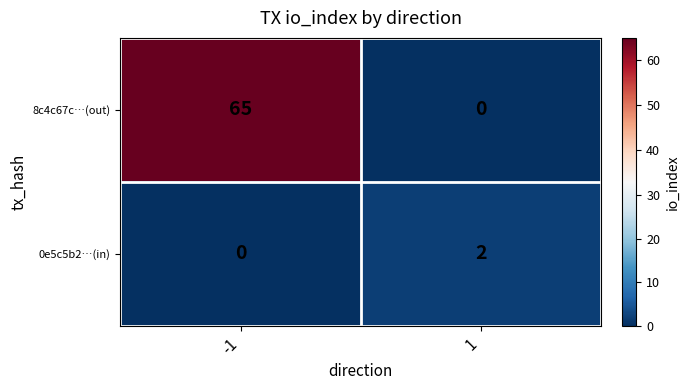

Which series has the largest range (max minus min)?

8c4c67c…(out)